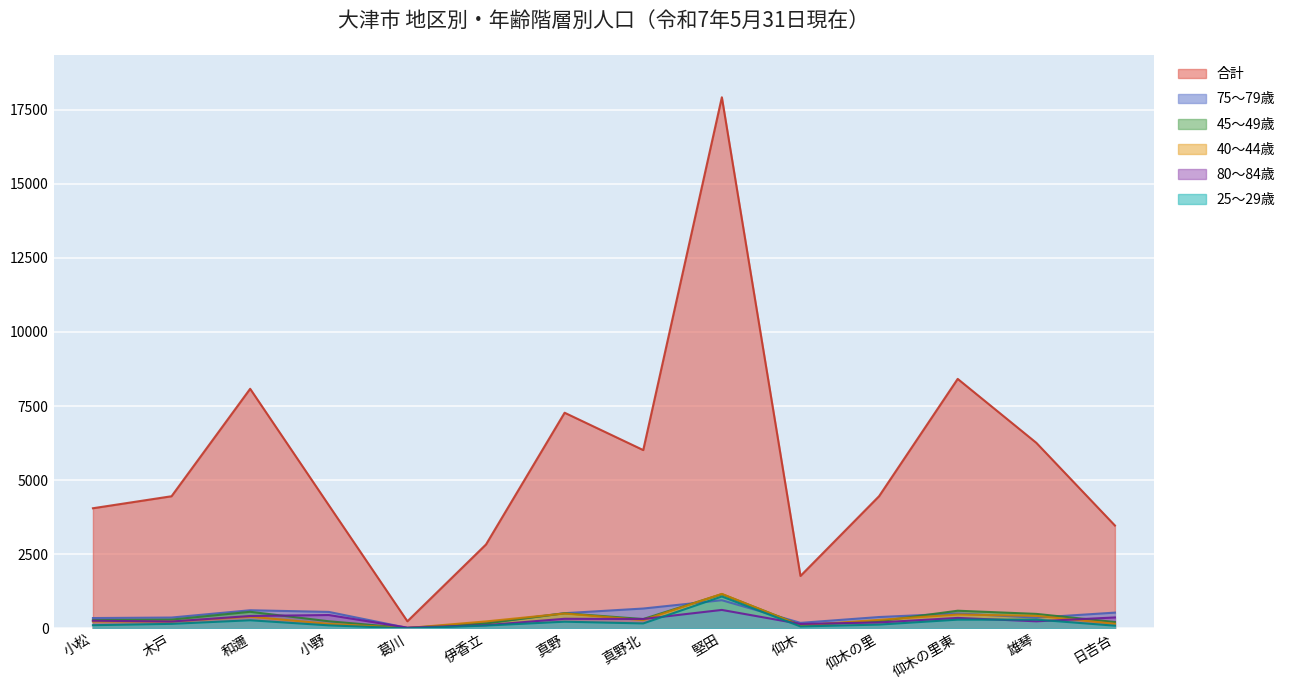

At which category does 75～79歳 reach its first local peak?

和邇